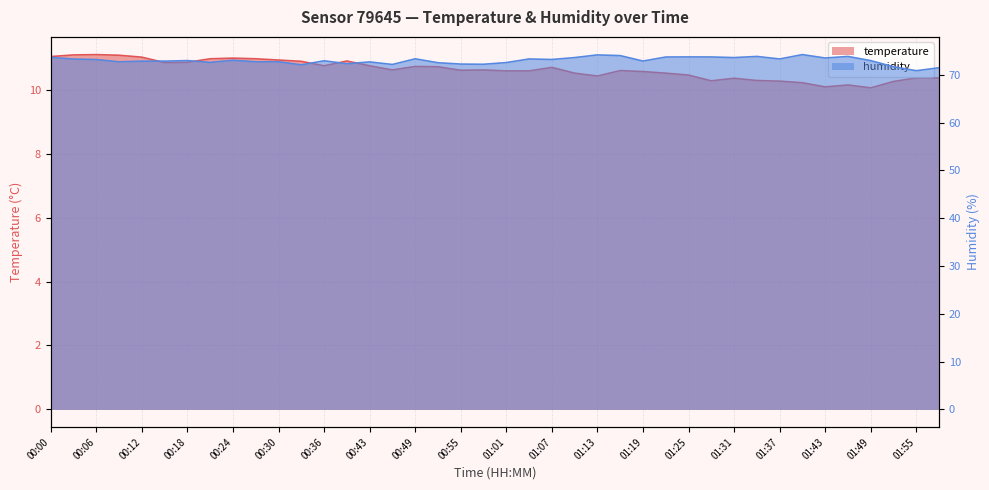

Which label corresponds to the smallest value in the chart?

01:49